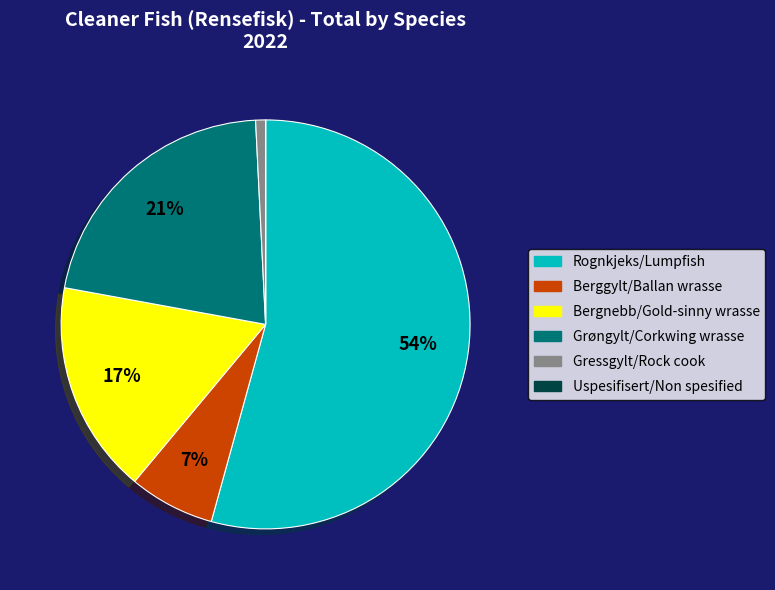

The Grøngylt/Corkwing wrasse slice represents 21% of the pie. True or false?

True